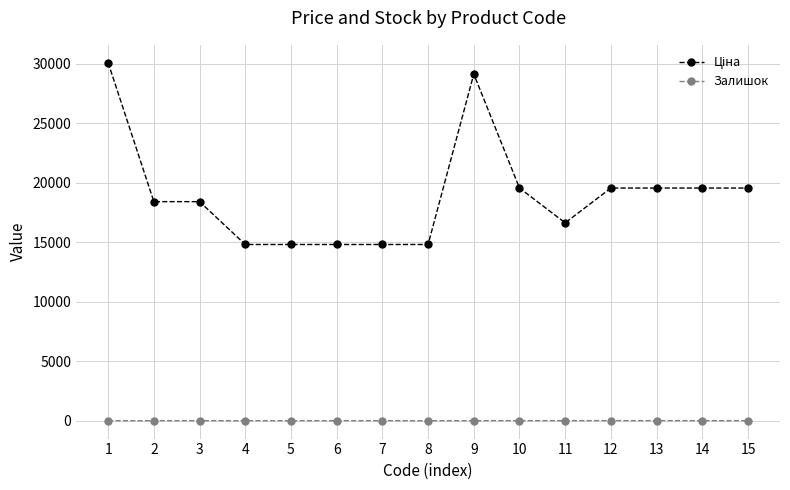

How many data points does each series have?

15